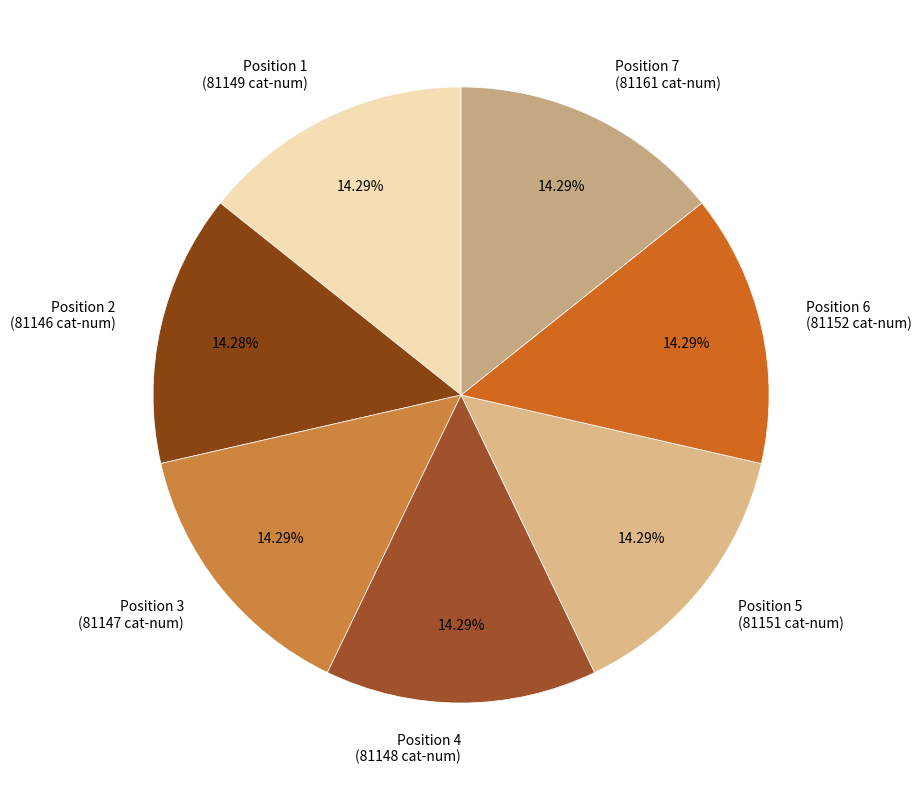

Is the sum of Position 2 (81146 cat-num) and Position 4 (81148 cat-num) greater than half?

No